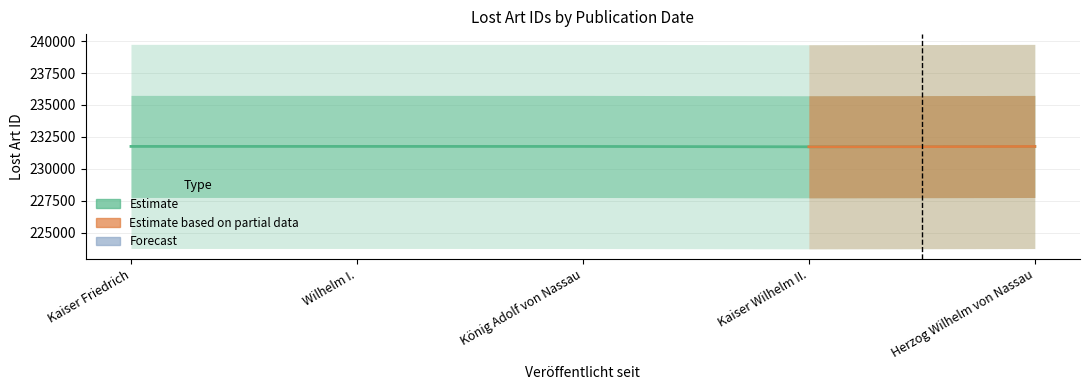

How many interior local valleys (lower than both neighbors) does the data have?

1